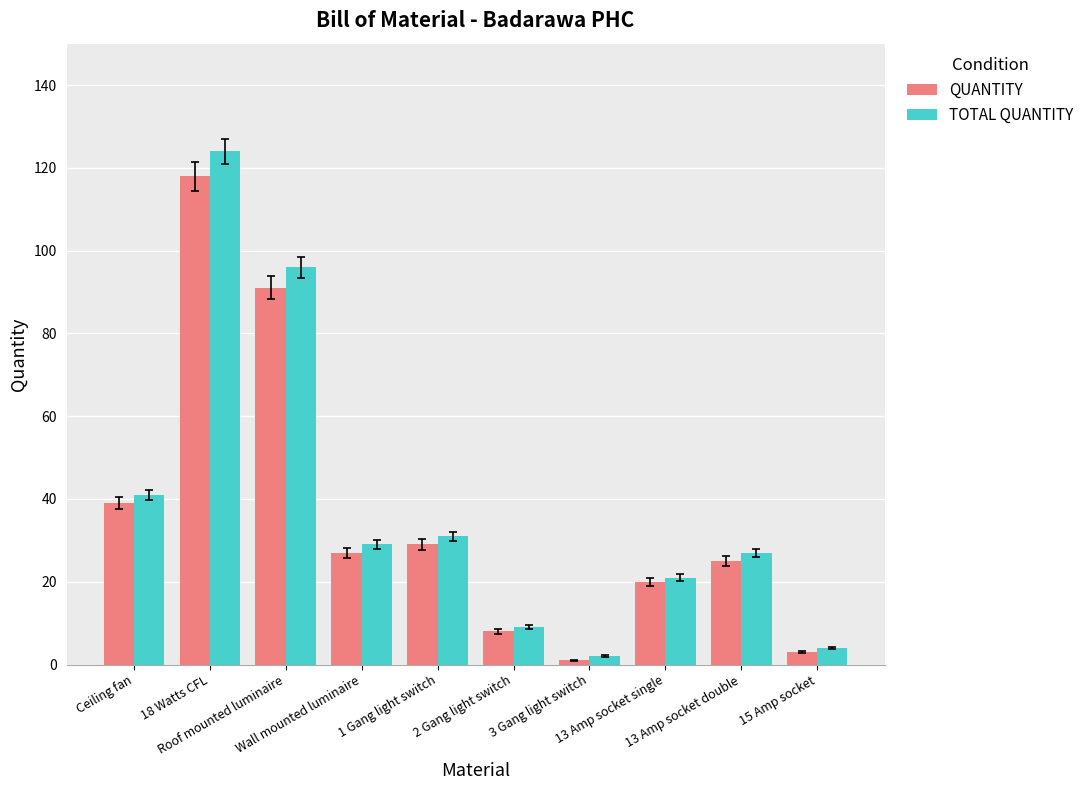

Where is QUANTITY nearest to the value 59?

Ceiling fan